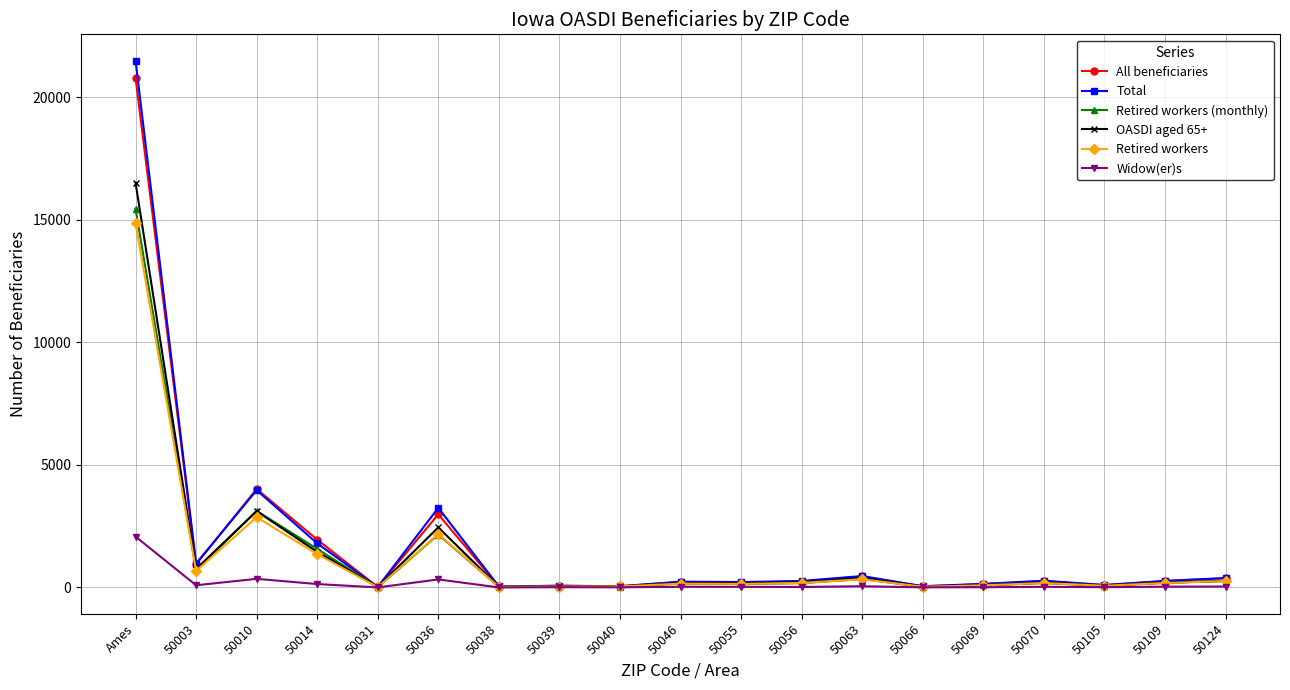

Where is the first local maximum for Retired workers?

50010